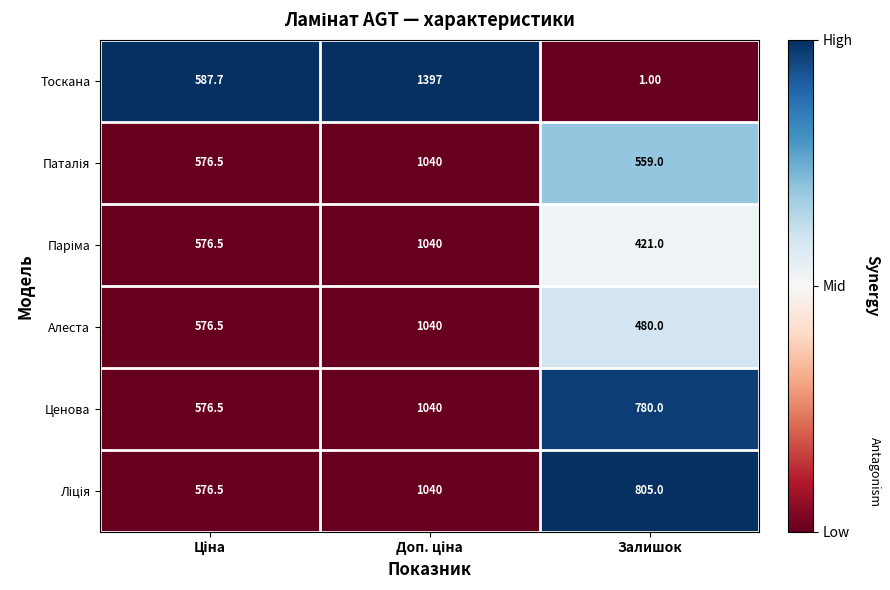

How many data points in Тоскана are less than 587?

1